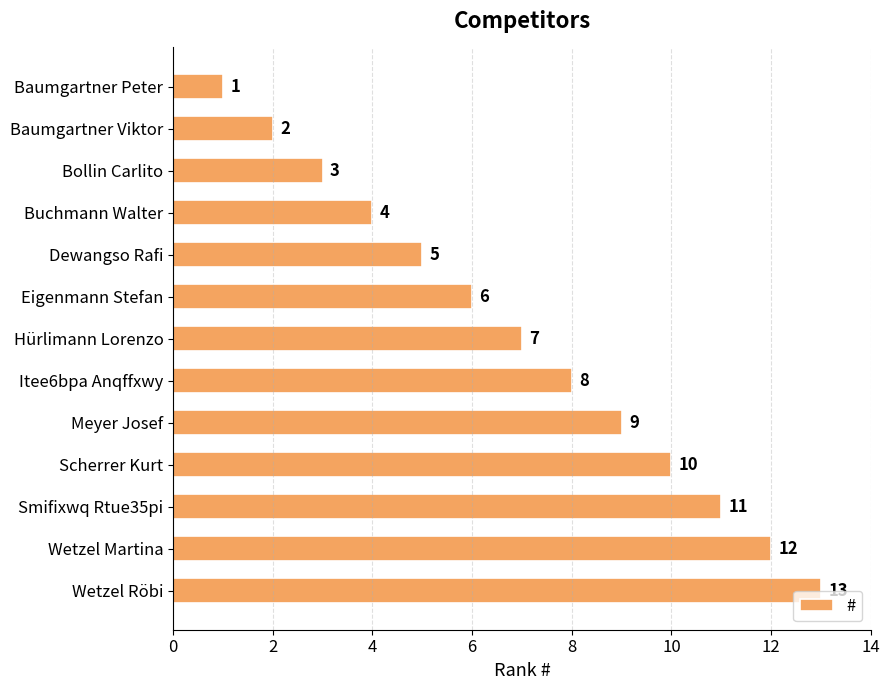

Between Baumgartner Peter and Dewangso Rafi, which is larger?

Dewangso Rafi